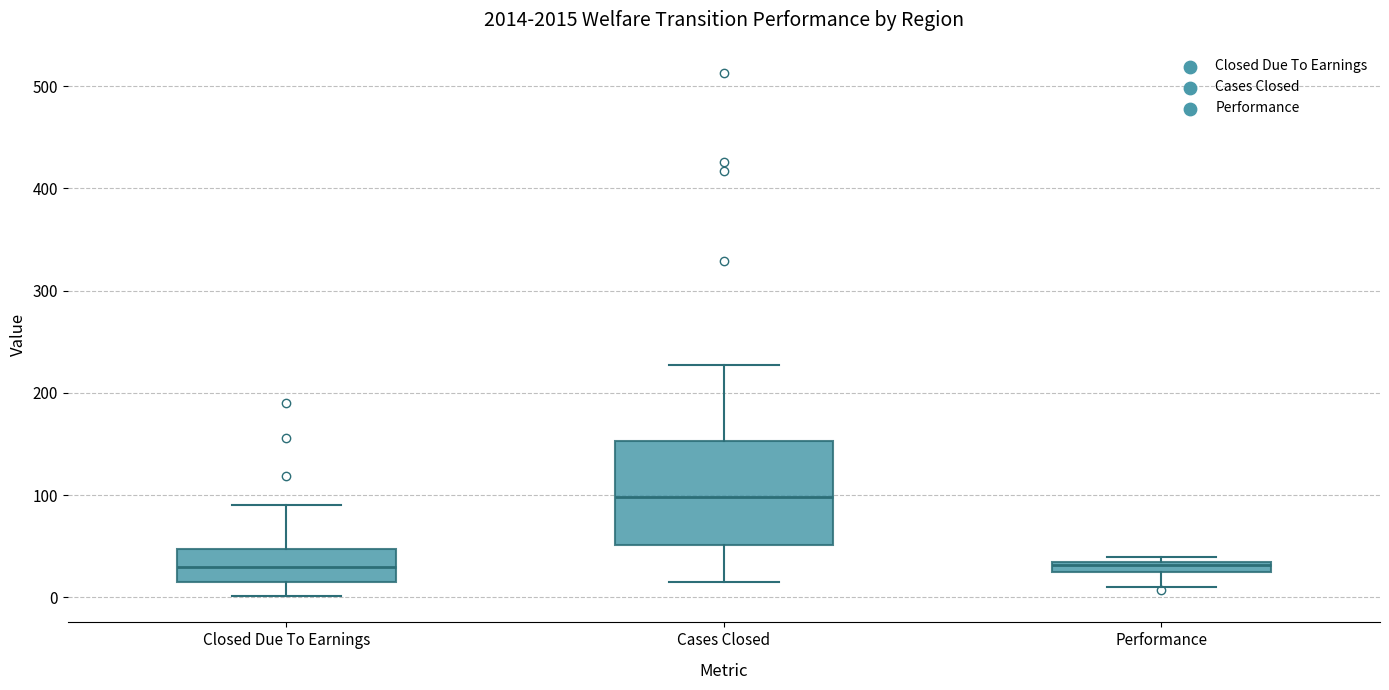

Where does the lower whisker of the box for Cases Closed end on the y-axis? The values are not printed on the chart, so give them approximately, as read against the axis.

20